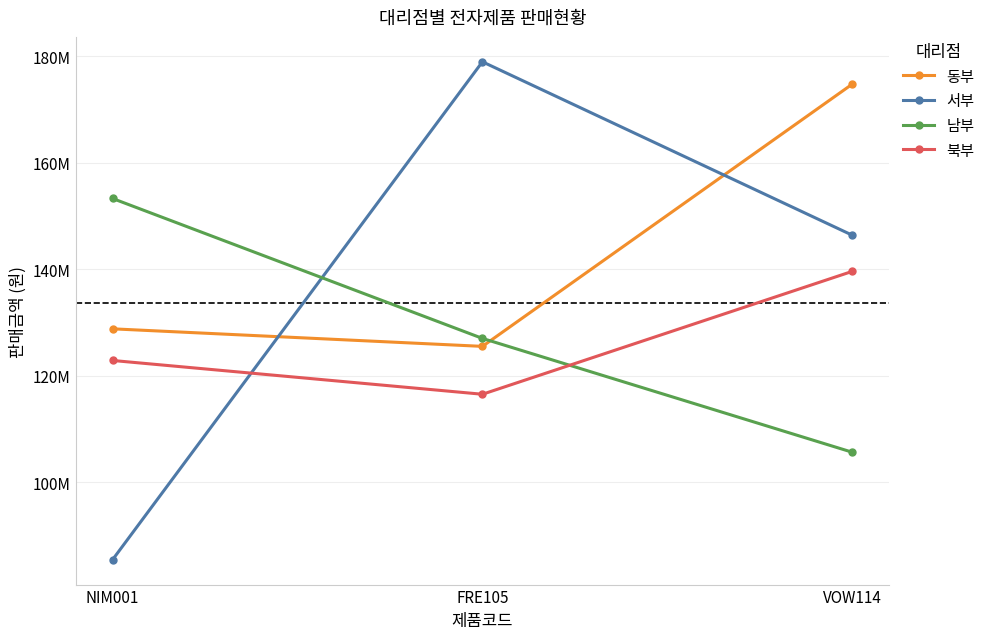

Where is 남부 nearest to the value 129450000?

FRE105